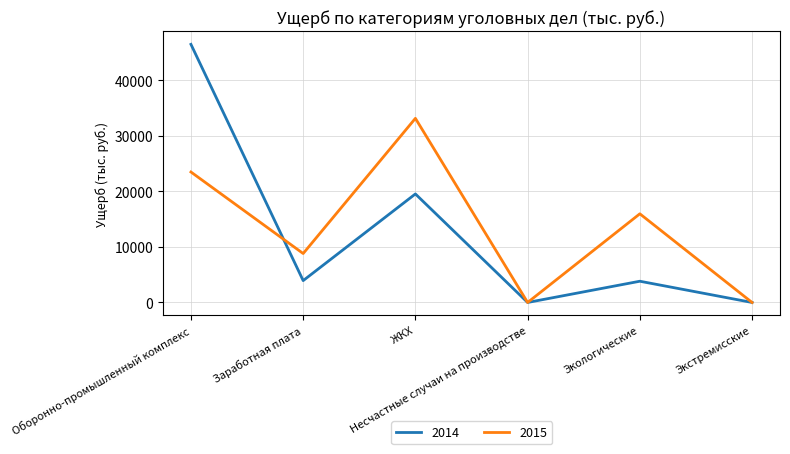

What is the greatest value displayed?

46505